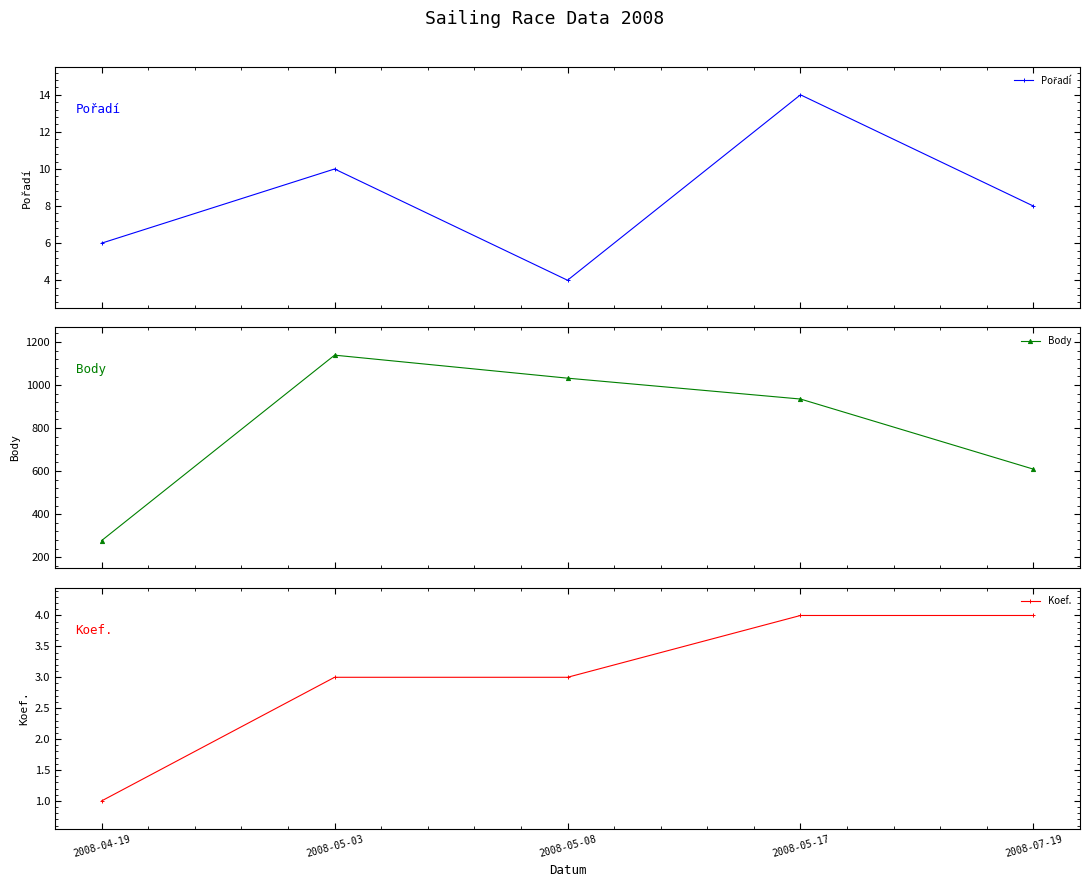

What is the sum of the Koef. values at 2008-05-17 and 2008-05-03?

7